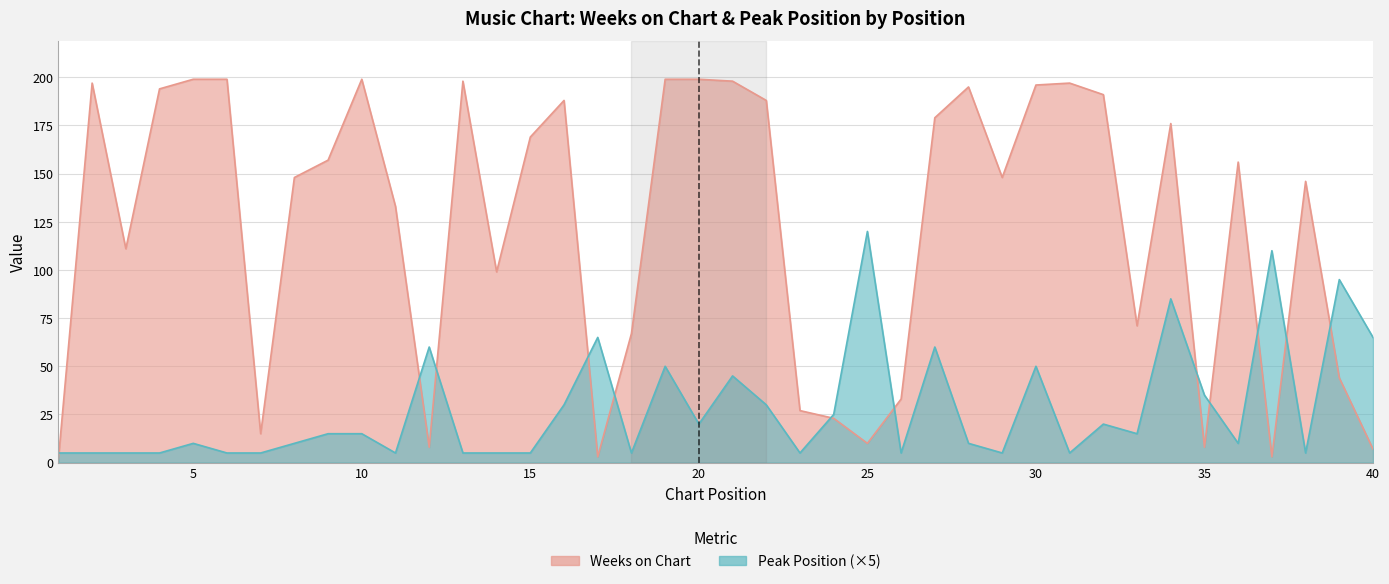

Which series has the widest spread of values?

Weeks on Chart